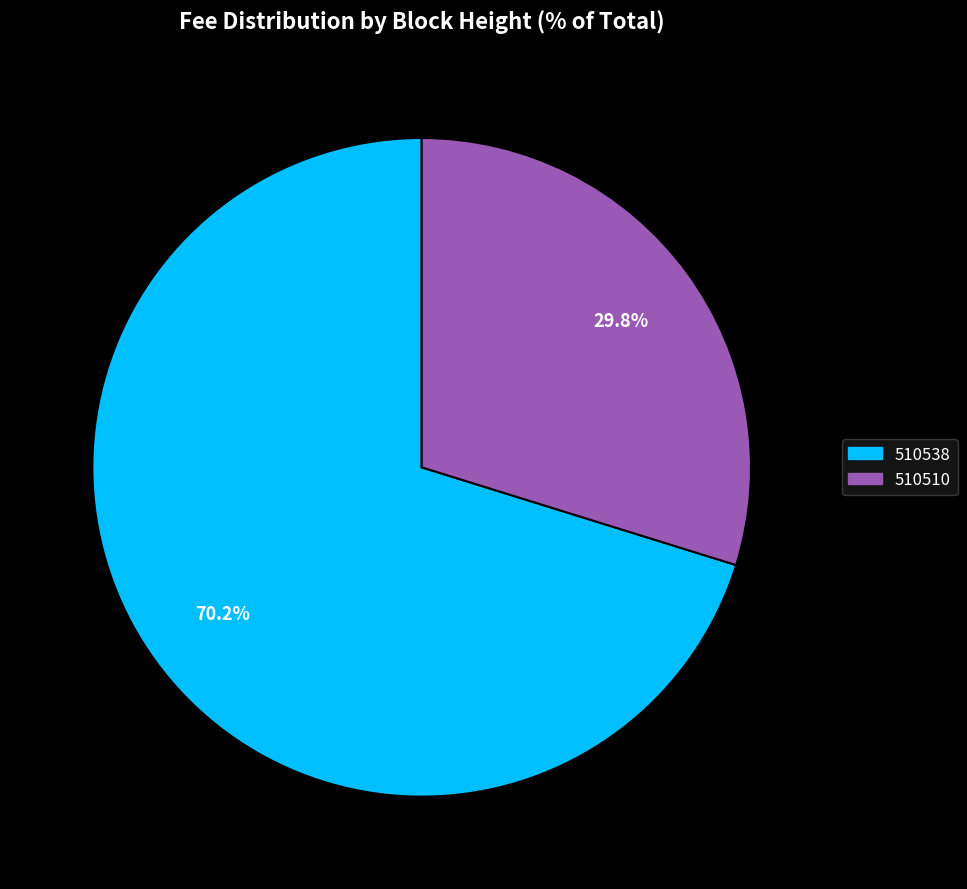

Is it true that 510510 is 30% of the pie?

True